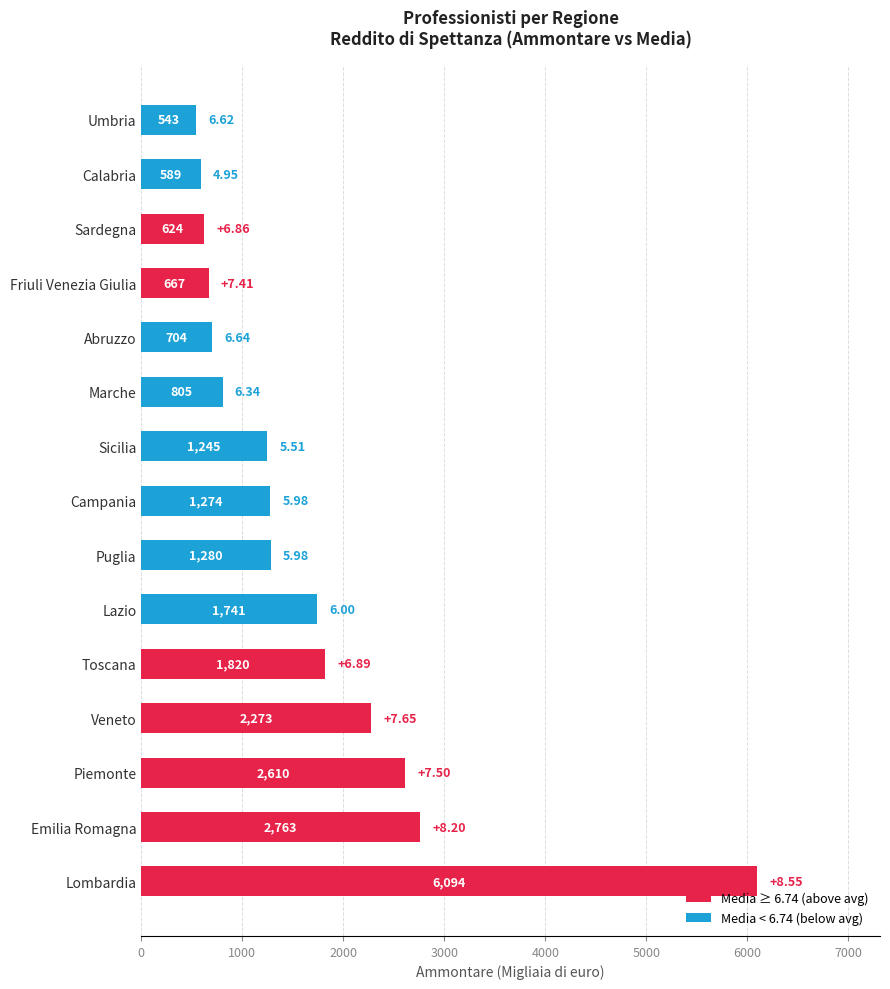

Count the number of categories in the chart.

15